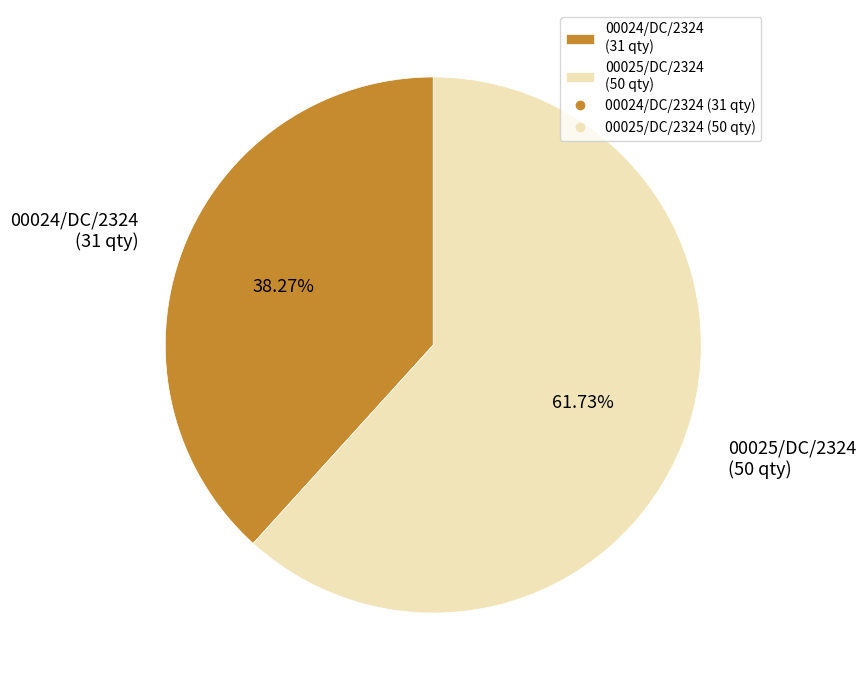

Which slice is the smallest?

00024/DC/2324